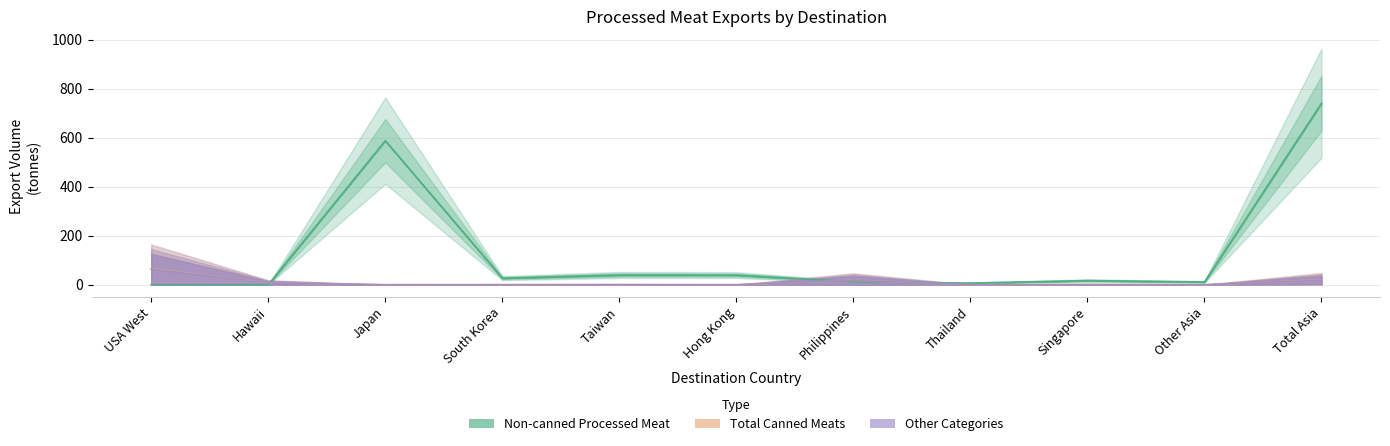

True or false: Canned Corned Beef and Other Non-canned Processed Meat cross at least once.

True